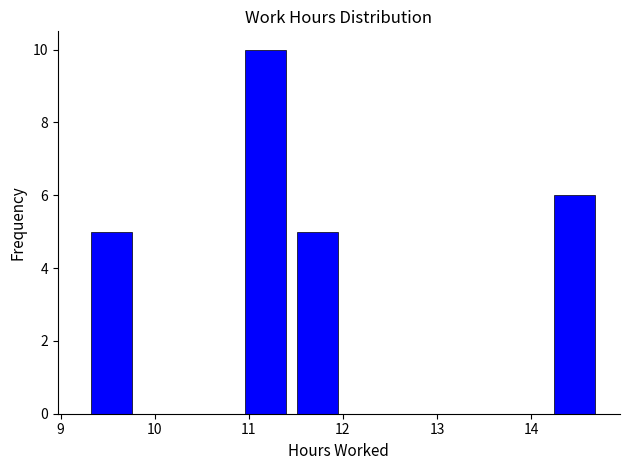

Reading left to right, list every bar in this chart as the range it spans on the x-axis followed by its height. Neither the bar edges nor the heights are printed on the chart, so give them approximately, as read against the axes.

9.3 to 9.8: 5
9.8 to 10.4: 0
10.4 to 10.9: 0
10.9 to 11.5: 10
11.5 to 12.0: 5
12.0 to 12.5: 0
12.5 to 13.1: 0
13.1 to 13.6: 0
13.6 to 14.2: 0
14.2 to 14.7: 6